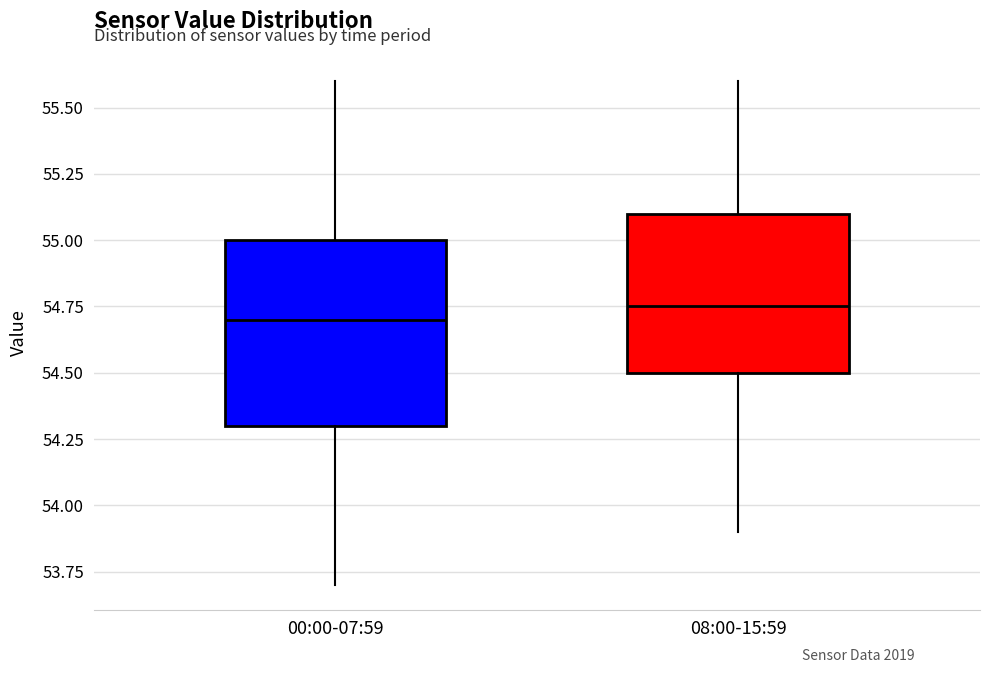

Comparing the boxes themselves (not the whiskers), which one is the tallest?

00:00-07:59